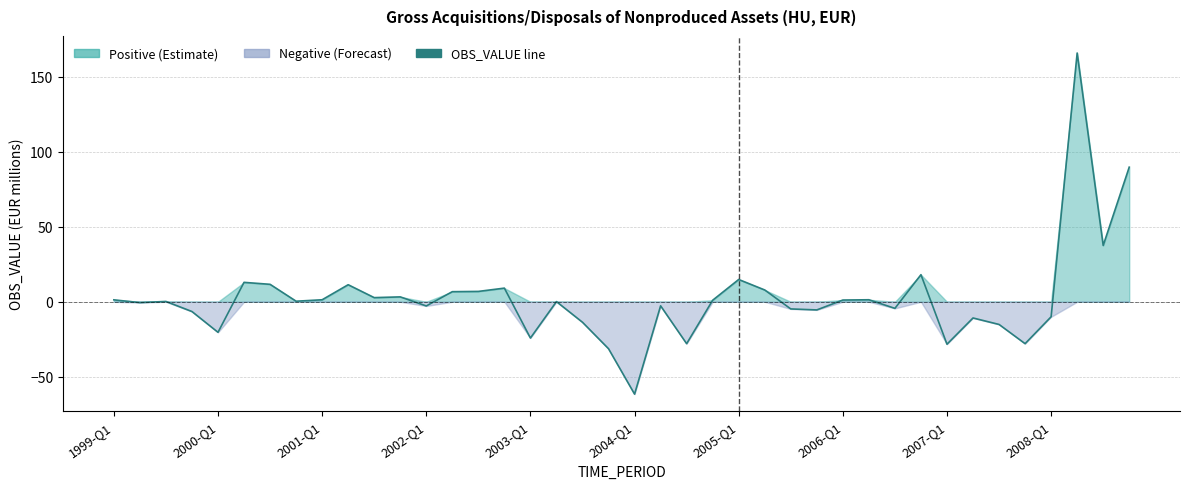

How many points are higher than both their immediate neighbors (excluding endpoints)?

12